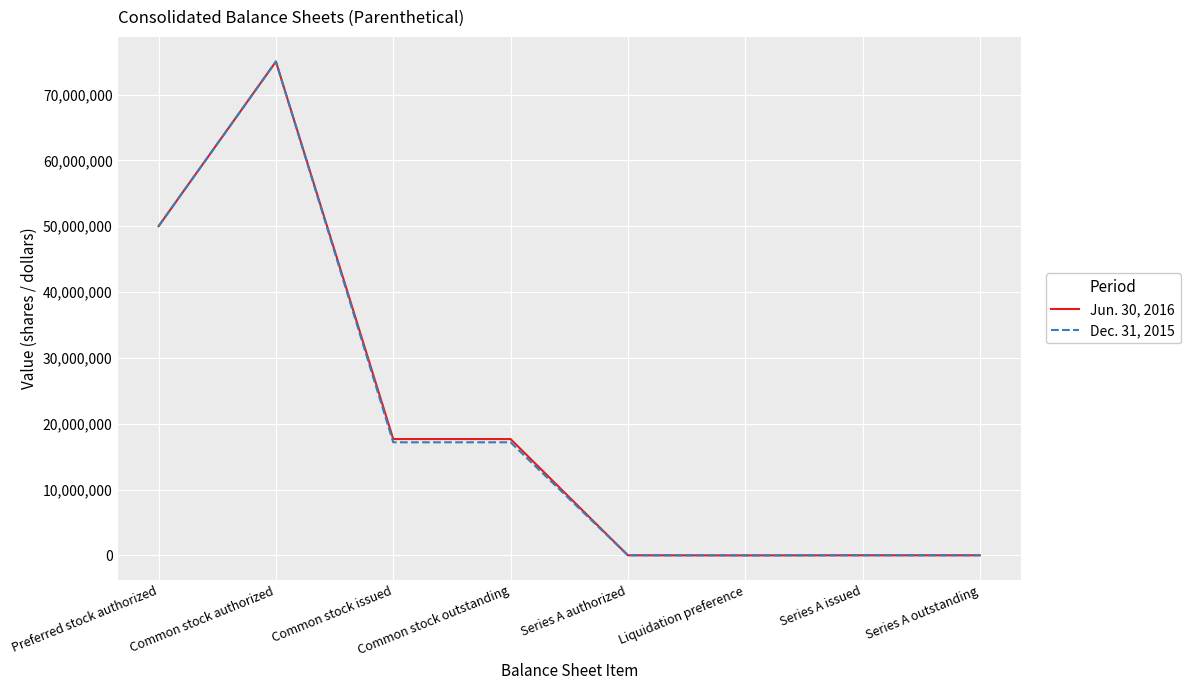

Rank the series by their average value, from lowest to highest.

Dec. 31, 2015, Jun. 30, 2016